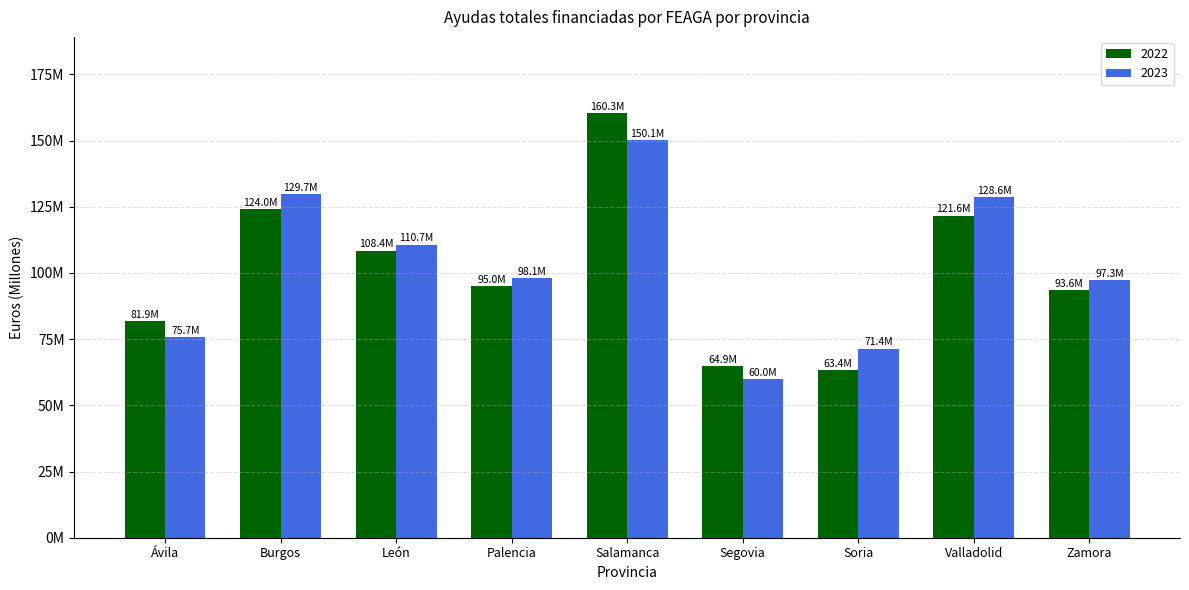

The 2023 series shows 59998938.6 at Segovia. True or false?

True